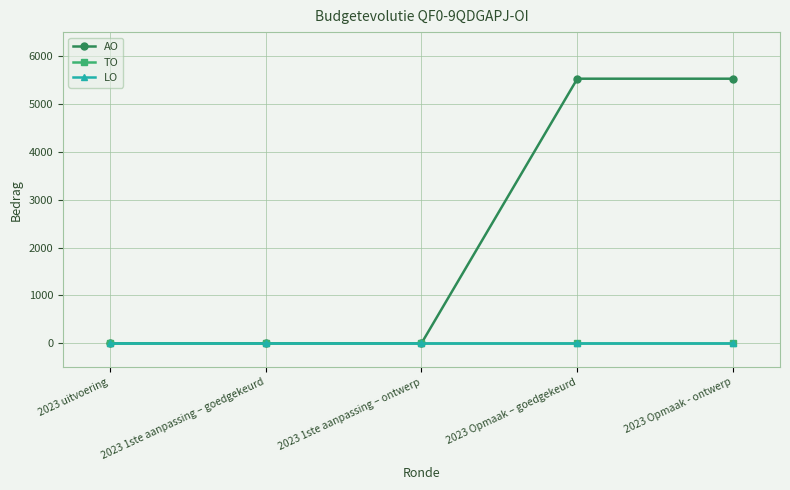

Which series has the widest spread of values?

AO